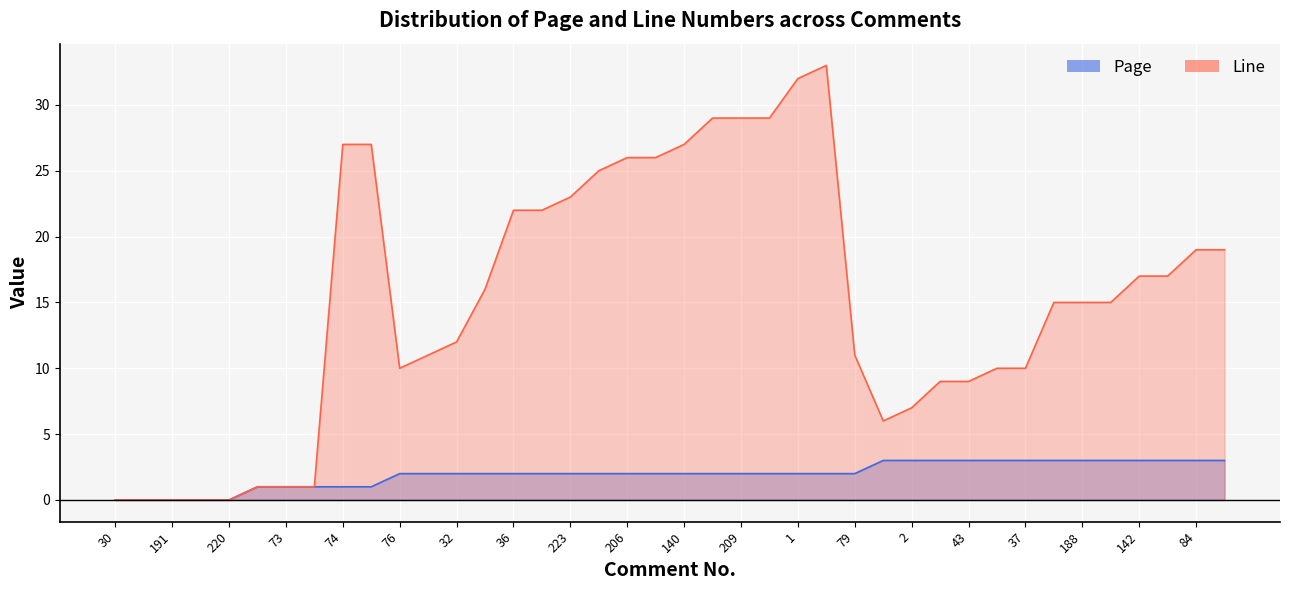

Which series has the widest spread of values?

Line